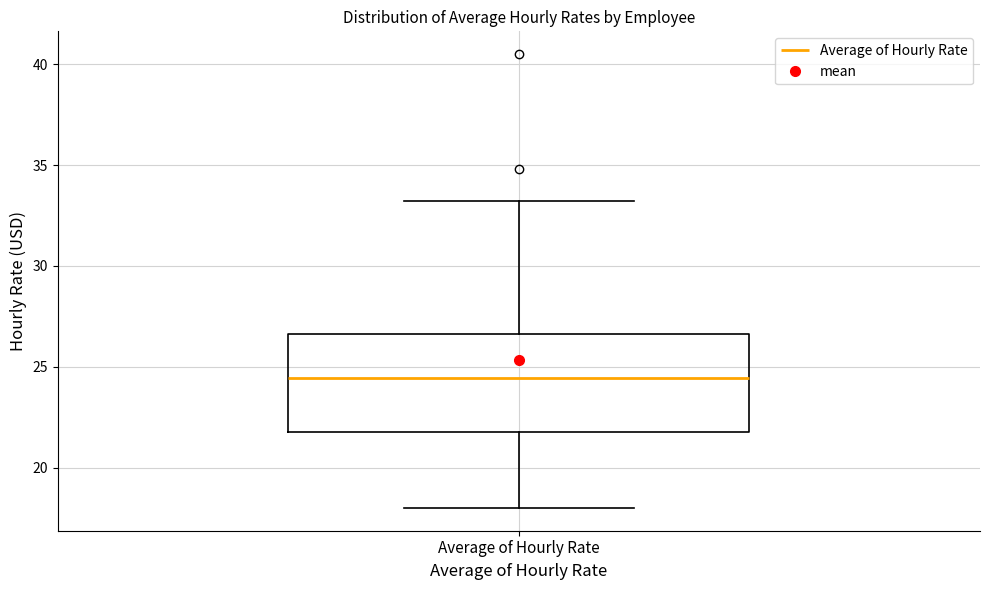

Where is the upper edge of the box for Average of Hourly Rate on the y-axis? The values are not printed on the chart, so give them approximately, as read against the axis.

26.5